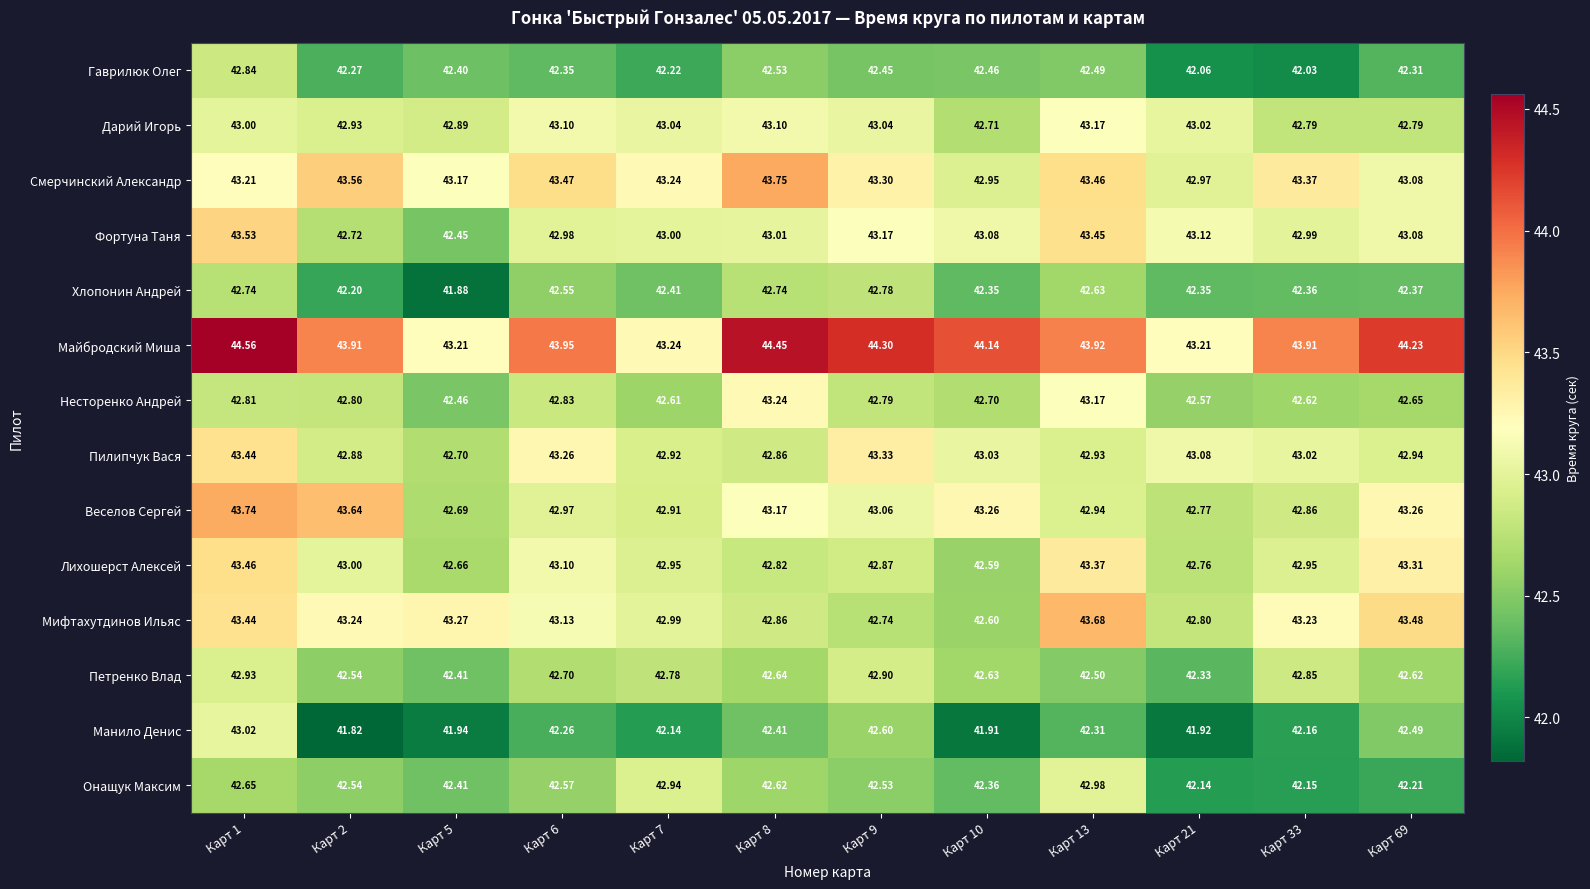

At Карт 10, list the series in order from largest to smallest.

Майбродский Миша, Веселов Сергей, Фортуна Таня, Пилипчук Вася, Смерчинский Александр, Дарий Игорь, Несторенко Андрей, Петренко Влад, Мифтахутдинов Ильяс, Лихошерст Алексей, Гаврилюк Олег, Онащук Максим, Хлопонин Андрей, Манило Денис